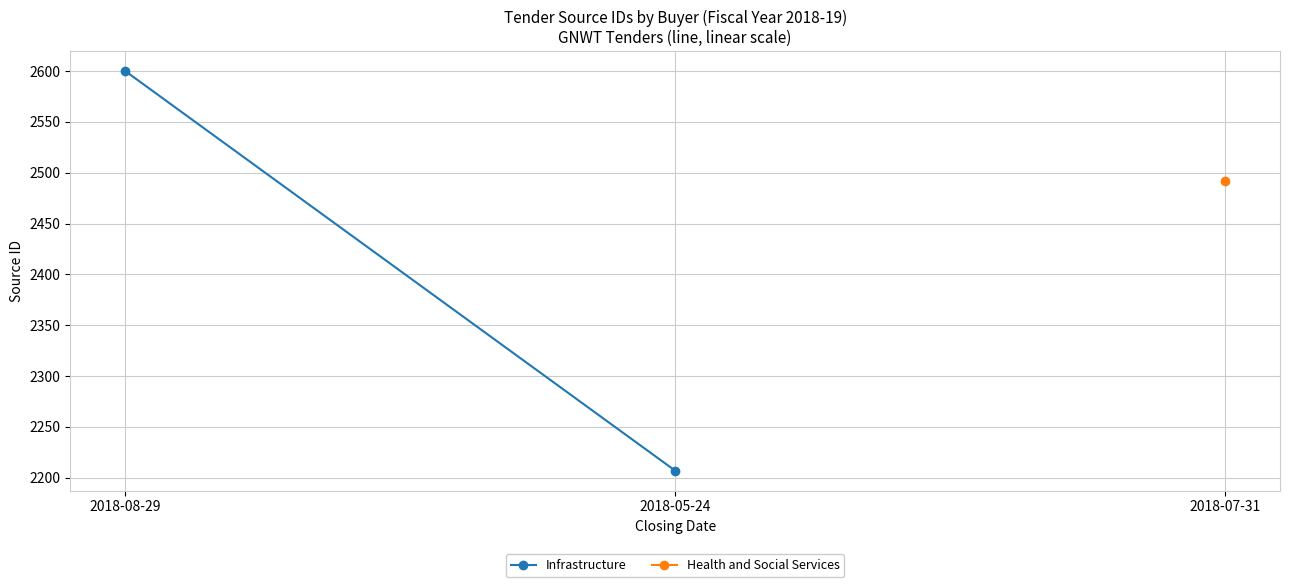

What is the change in value from 2018-08-29 to 2018-05-24?

-393